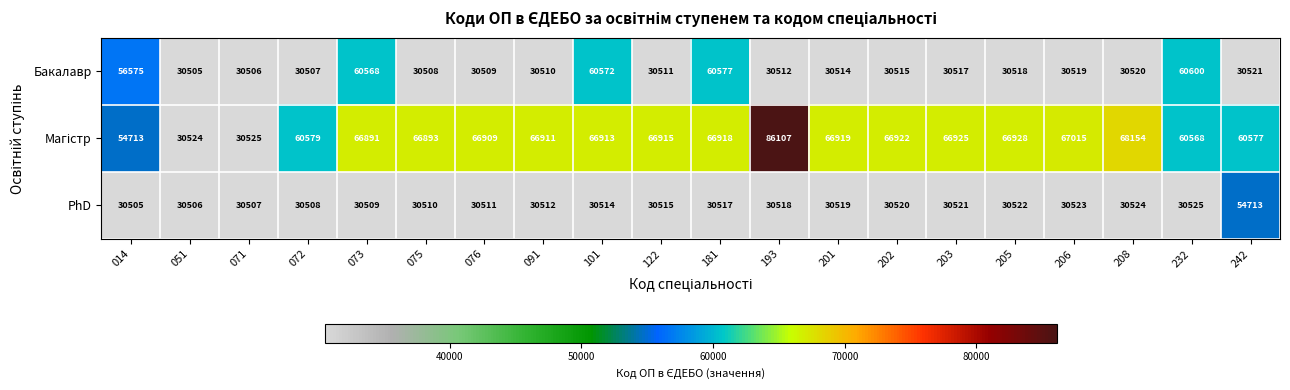

What is the difference between the second highest and second lowest values in the Бакалавр series?

30071